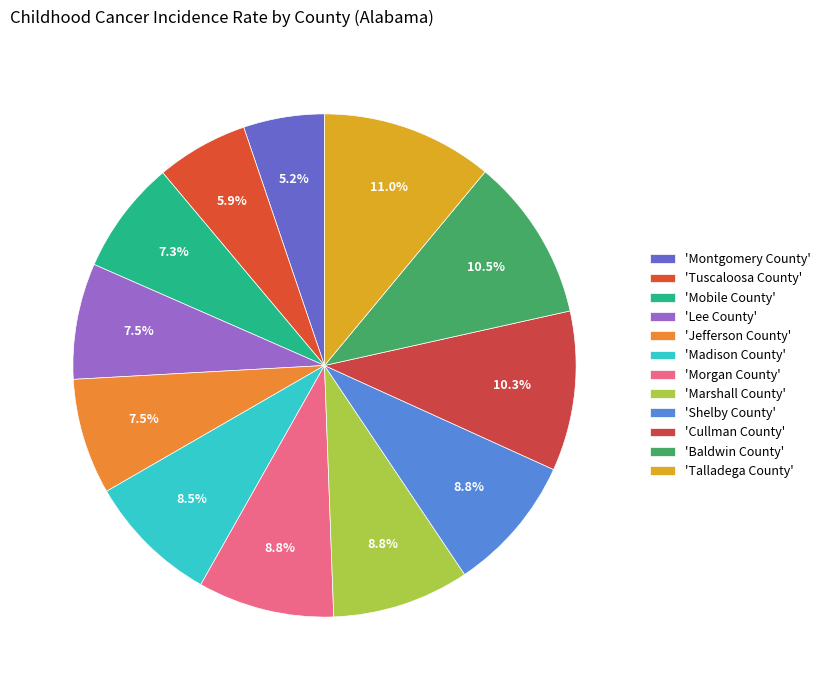

What is the largest slice in the pie chart?

'Talladega County'